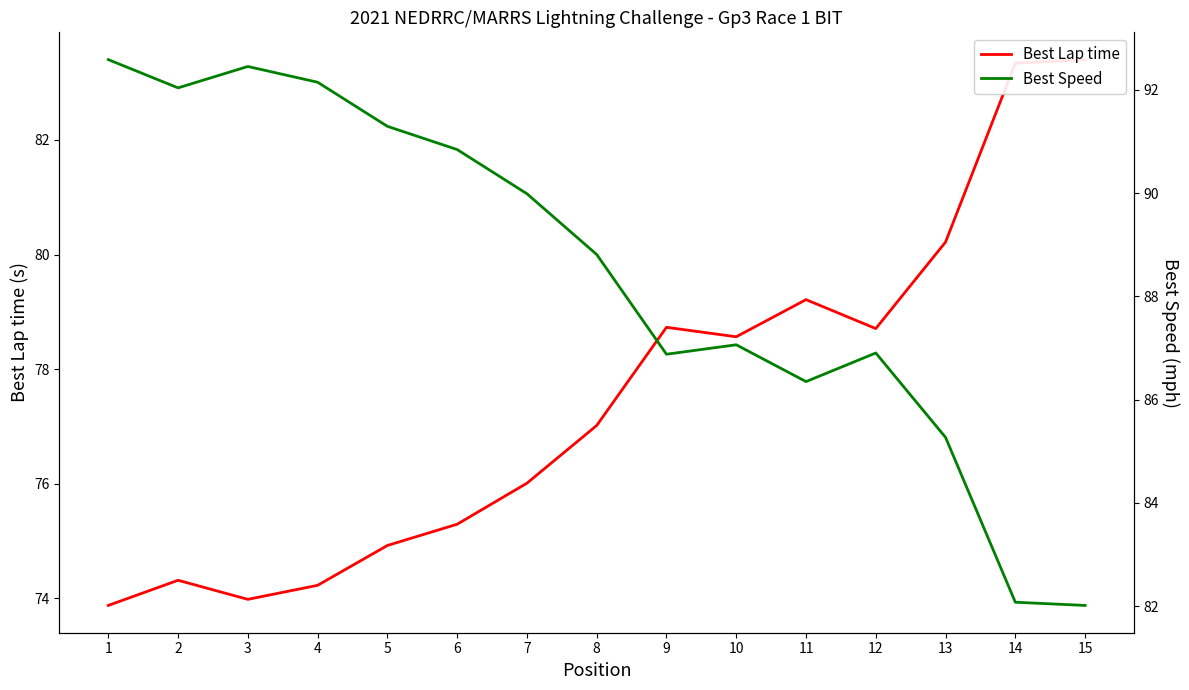

How many values in the Best Lap time series exceed 77?

8